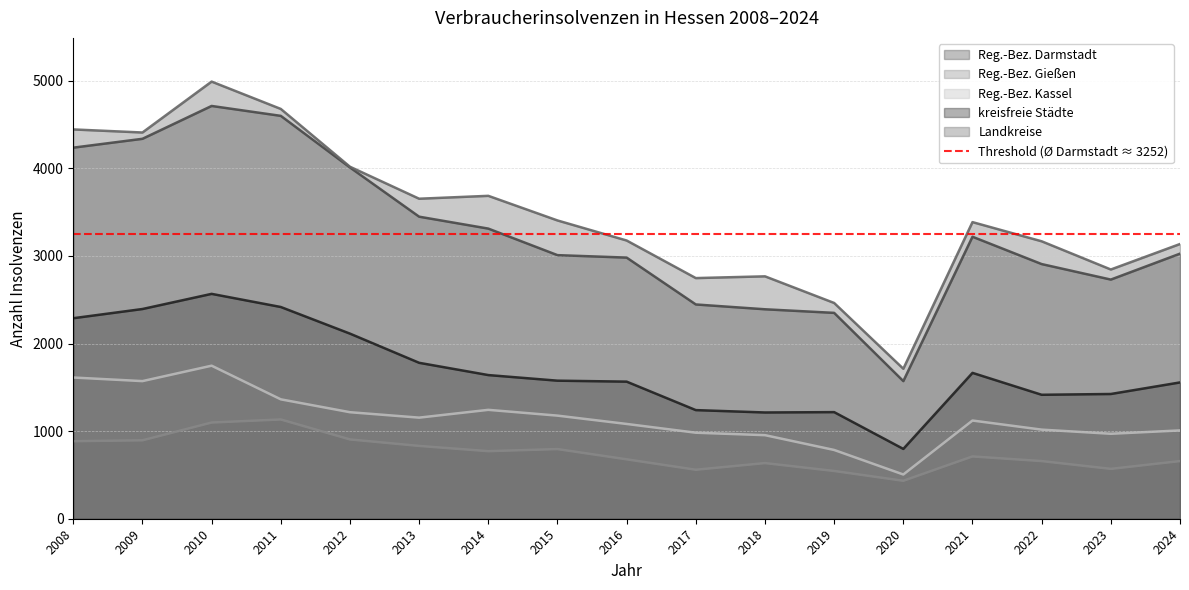

How many interior local valleys does the kreisfreie Städte series have?

3